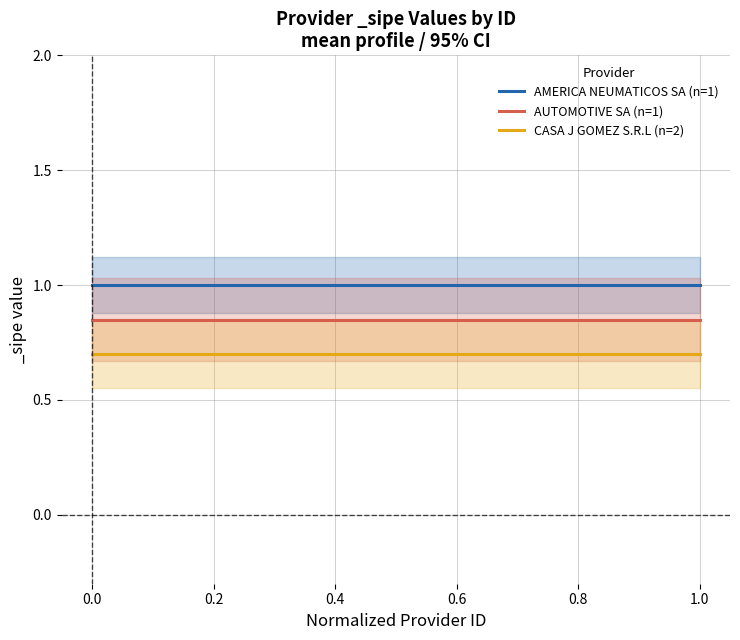

Is it true that CASA J GOMEZ S.R.L (n=2) equals 1.2 at 0.6?

False